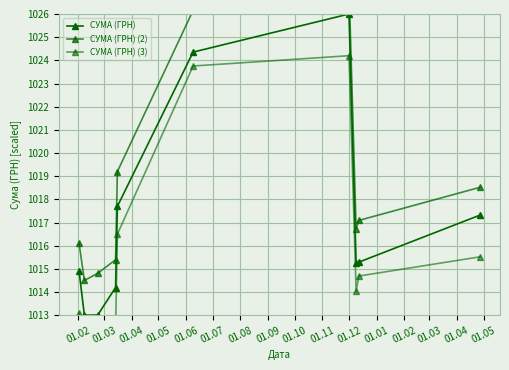

What is the difference between the maximum and second lowest values in the СУМА (ГРН) (3) series?

11.8